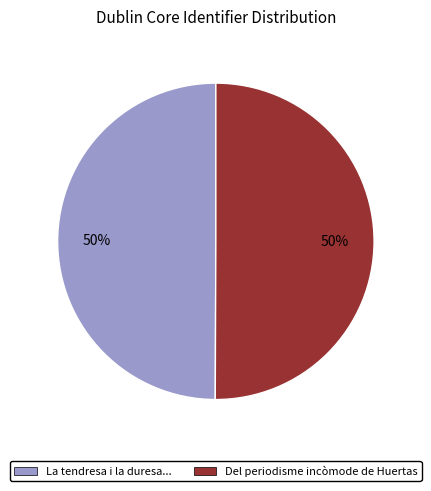

The Del periodisme incòmode de Huertas slice represents 40% of the pie. True or false?

False